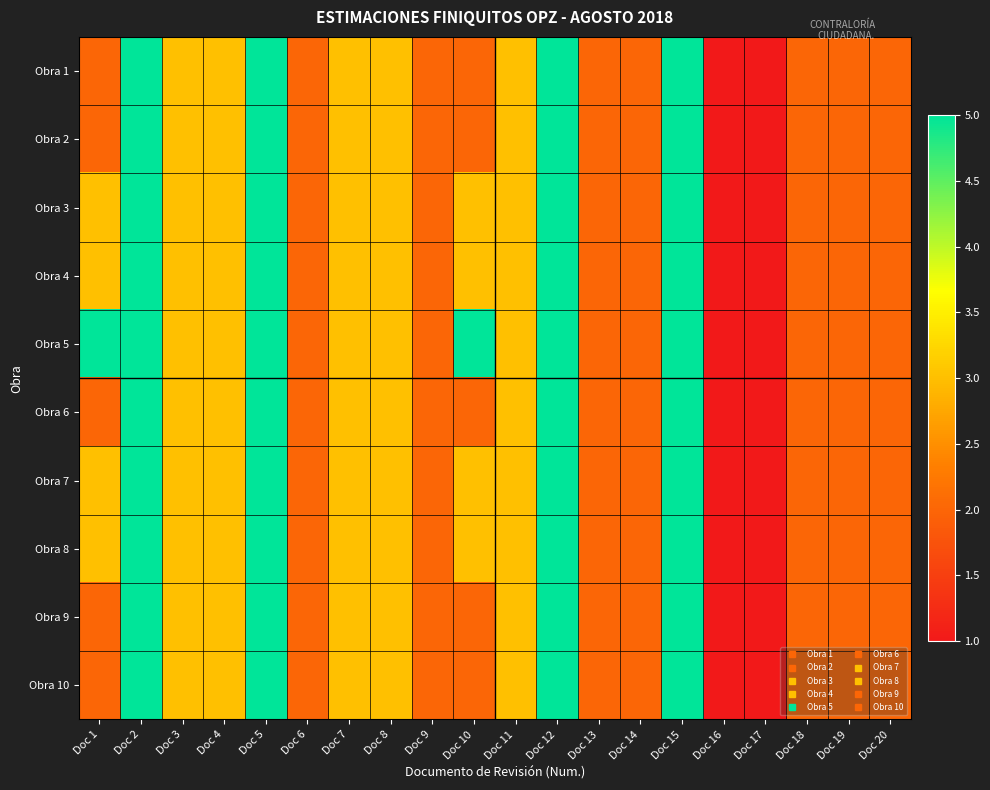

Reading left to right, list all the values displayed in this chart.

Obra 1: Doc 1=2	Doc 2=5	Doc 3=3	Doc 4=3	Doc 5=5	Doc 6=2	Doc 7=3	Doc 8=3	Doc 9=2	Doc 10=2	Doc 11=3	Doc 12=5	Doc 13=2	Doc 14=2	Doc 15=5	Doc 16=1	Doc 17=1	Doc 18=2	Doc 19=2	Doc 20=2
Obra 2: Doc 1=2	Doc 2=5	Doc 3=3	Doc 4=3	Doc 5=5	Doc 6=2	Doc 7=3	Doc 8=3	Doc 9=2	Doc 10=2	Doc 11=3	Doc 12=5	Doc 13=2	Doc 14=2	Doc 15=5	Doc 16=1	Doc 17=1	Doc 18=2	Doc 19=2	Doc 20=2
Obra 3: Doc 1=3	Doc 2=5	Doc 3=3	Doc 4=3	Doc 5=5	Doc 6=2	Doc 7=3	Doc 8=3	Doc 9=2	Doc 10=3	Doc 11=3	Doc 12=5	Doc 13=2	Doc 14=2	Doc 15=5	Doc 16=1	Doc 17=1	Doc 18=2	Doc 19=2	Doc 20=2
Obra 4: Doc 1=3	Doc 2=5	Doc 3=3	Doc 4=3	Doc 5=5	Doc 6=2	Doc 7=3	Doc 8=3	Doc 9=2	Doc 10=3	Doc 11=3	Doc 12=5	Doc 13=2	Doc 14=2	Doc 15=5	Doc 16=1	Doc 17=1	Doc 18=2	Doc 19=2	Doc 20=2
Obra 5: Doc 1=5	Doc 2=5	Doc 3=3	Doc 4=3	Doc 5=5	Doc 6=2	Doc 7=3	Doc 8=3	Doc 9=2	Doc 10=5	Doc 11=3	Doc 12=5	Doc 13=2	Doc 14=2	Doc 15=5	Doc 16=1	Doc 17=1	Doc 18=2	Doc 19=2	Doc 20=2
Obra 6: Doc 1=2	Doc 2=5	Doc 3=3	Doc 4=3	Doc 5=5	Doc 6=2	Doc 7=3	Doc 8=3	Doc 9=2	Doc 10=2	Doc 11=3	Doc 12=5	Doc 13=2	Doc 14=2	Doc 15=5	Doc 16=1	Doc 17=1	Doc 18=2	Doc 19=2	Doc 20=2
Obra 7: Doc 1=3	Doc 2=5	Doc 3=3	Doc 4=3	Doc 5=5	Doc 6=2	Doc 7=3	Doc 8=3	Doc 9=2	Doc 10=3	Doc 11=3	Doc 12=5	Doc 13=2	Doc 14=2	Doc 15=5	Doc 16=1	Doc 17=1	Doc 18=2	Doc 19=2	Doc 20=2
Obra 8: Doc 1=3	Doc 2=5	Doc 3=3	Doc 4=3	Doc 5=5	Doc 6=2	Doc 7=3	Doc 8=3	Doc 9=2	Doc 10=3	Doc 11=3	Doc 12=5	Doc 13=2	Doc 14=2	Doc 15=5	Doc 16=1	Doc 17=1	Doc 18=2	Doc 19=2	Doc 20=2
Obra 9: Doc 1=2	Doc 2=5	Doc 3=3	Doc 4=3	Doc 5=5	Doc 6=2	Doc 7=3	Doc 8=3	Doc 9=2	Doc 10=2	Doc 11=3	Doc 12=5	Doc 13=2	Doc 14=2	Doc 15=5	Doc 16=1	Doc 17=1	Doc 18=2	Doc 19=2	Doc 20=2
Obra 10: Doc 1=2	Doc 2=5	Doc 3=3	Doc 4=3	Doc 5=5	Doc 6=2	Doc 7=3	Doc 8=3	Doc 9=2	Doc 10=2	Doc 11=3	Doc 12=5	Doc 13=2	Doc 14=2	Doc 15=5	Doc 16=1	Doc 17=1	Doc 18=2	Doc 19=2	Doc 20=2